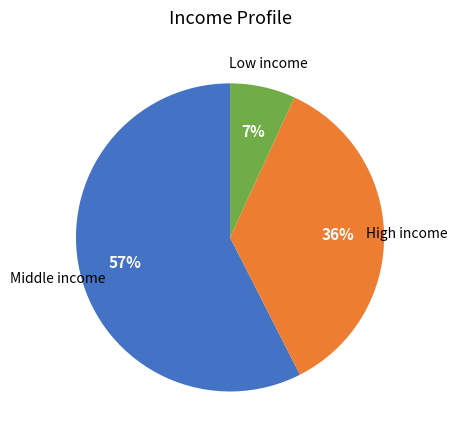

To the nearest percent, what is the average slice percentage?

33%